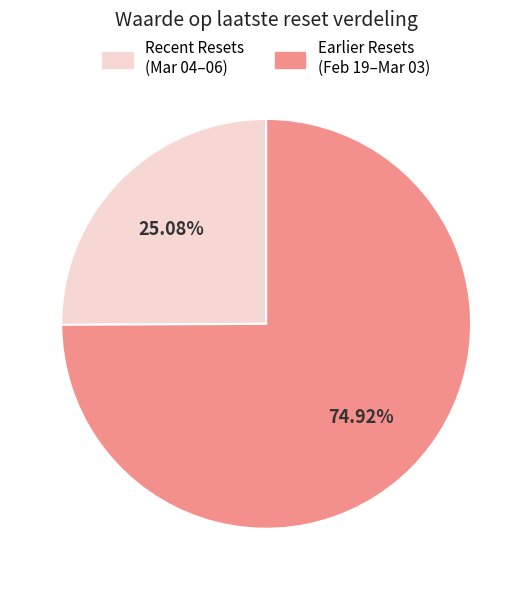

How many slices are in this pie chart?

2